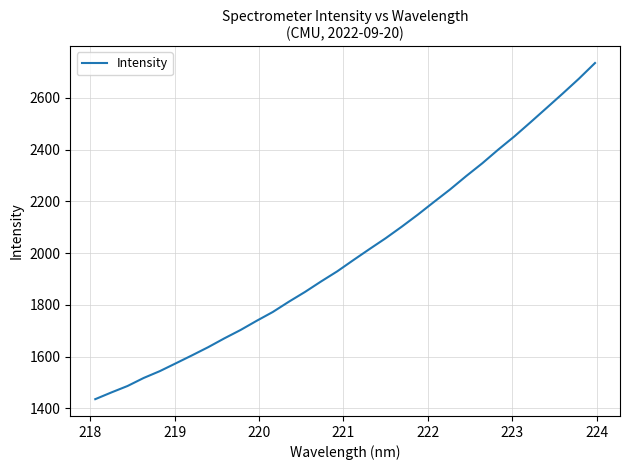

What is the minimum value shown in the chart?

1436.0